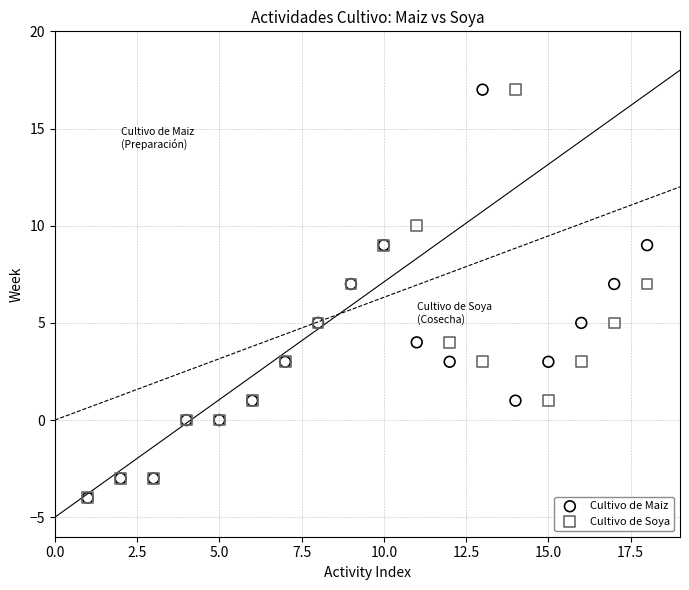

What are all the series names shown in the legend?

Cultivo de Maiz, Cultivo de Soya